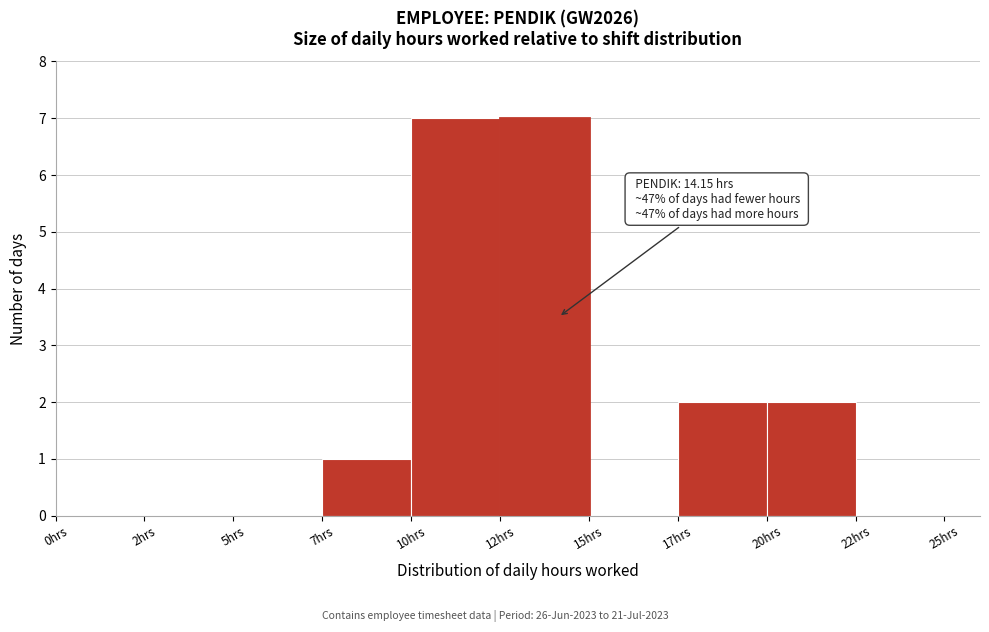

Reading left to right, what are all the values shown in this chart?

0hrs=0	2hrs=0	5hrs=0	7hrs=1	10hrs=7	12hrs=7	15hrs=0	17hrs=2	20hrs=2	22hrs=0